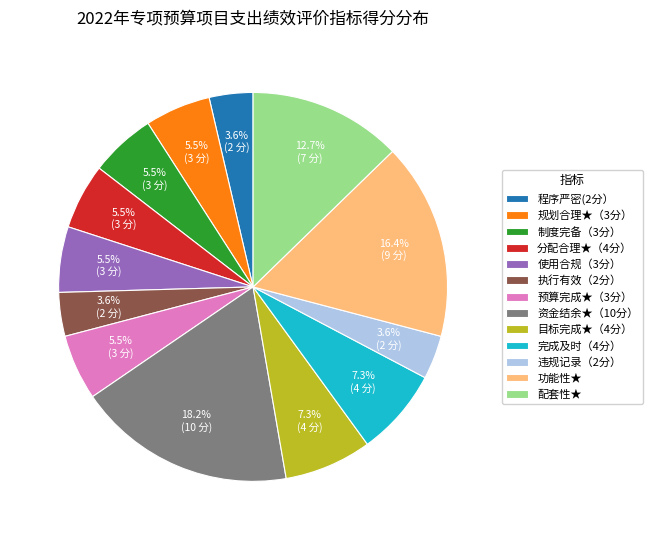

What is the total percentage of 分配合理★（4分） and 违规记录（2分）?

9.1%